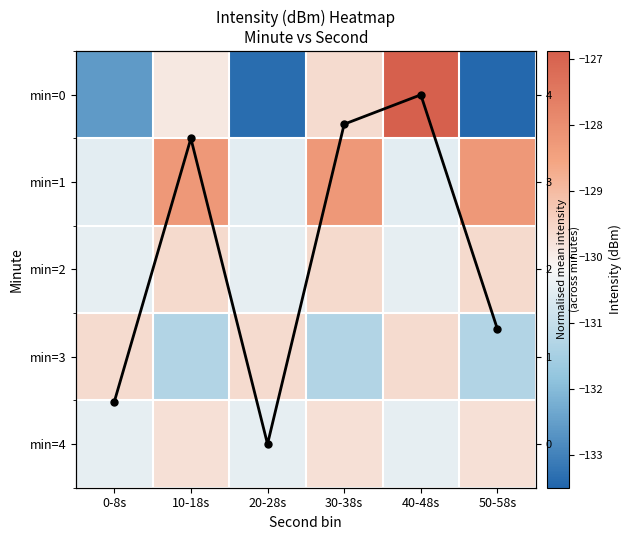

The Mean across minutes series shows 0.0 at 20-28s. True or false?

True